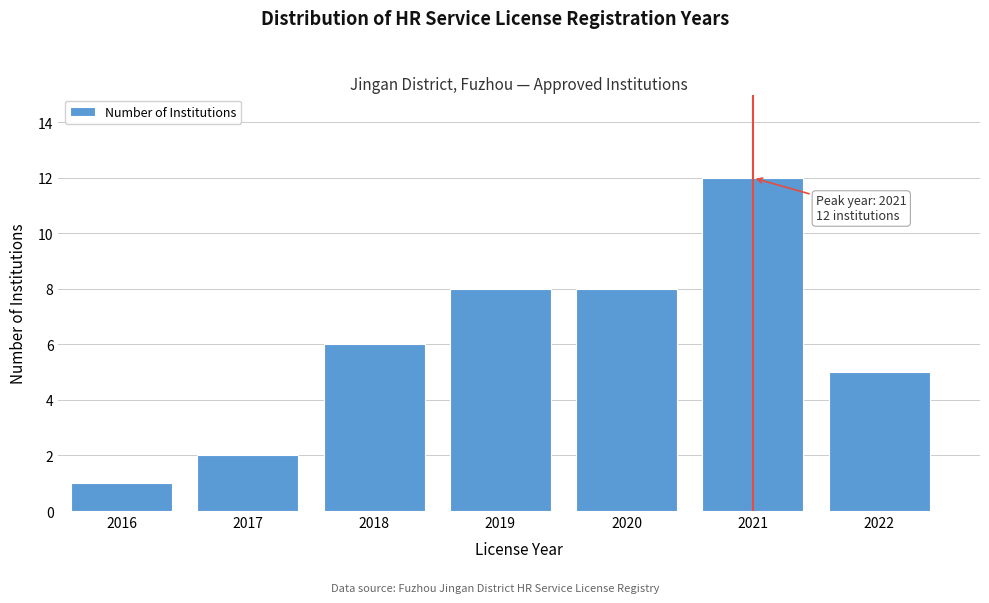

Reading left to right, list all the values displayed in this chart.

2016=1	2017=2	2018=6	2019=8	2020=8	2021=12	2022=5